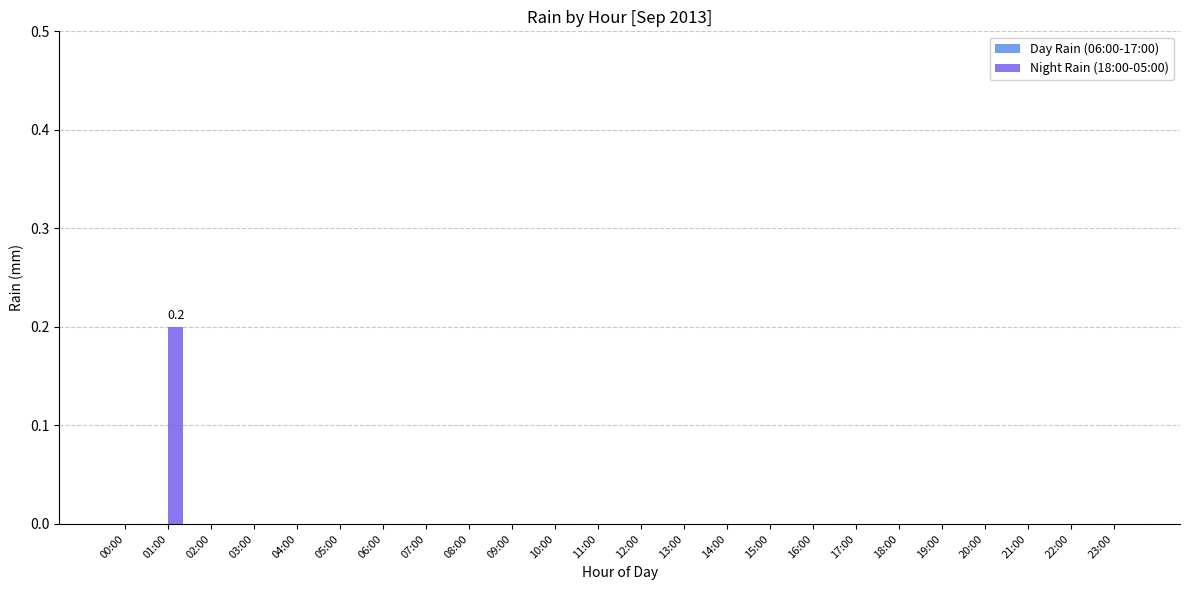

Is it true that the value at 17:00 is -0.1?

False